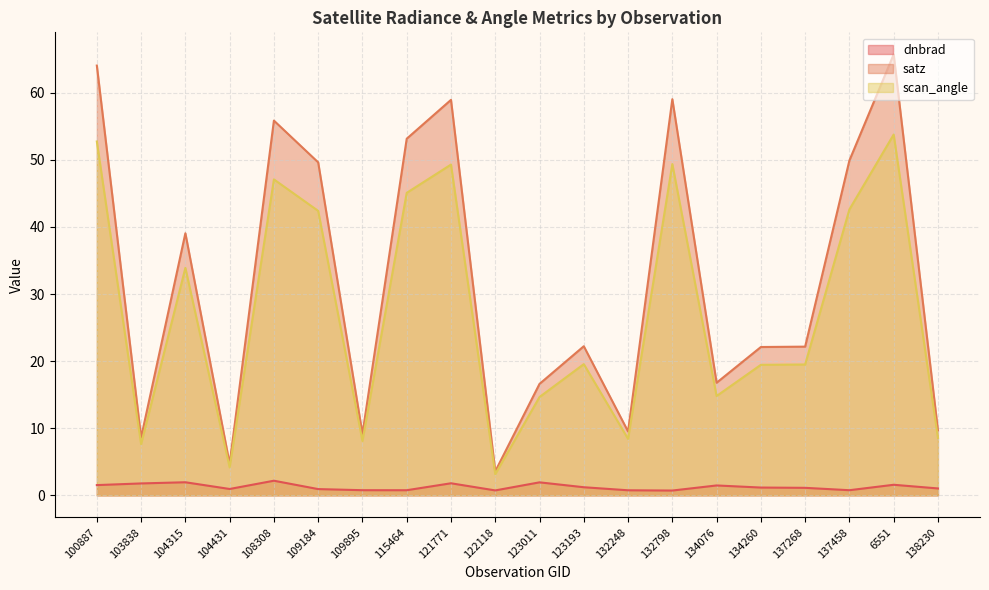

Does the chart have visible grid lines?

Yes